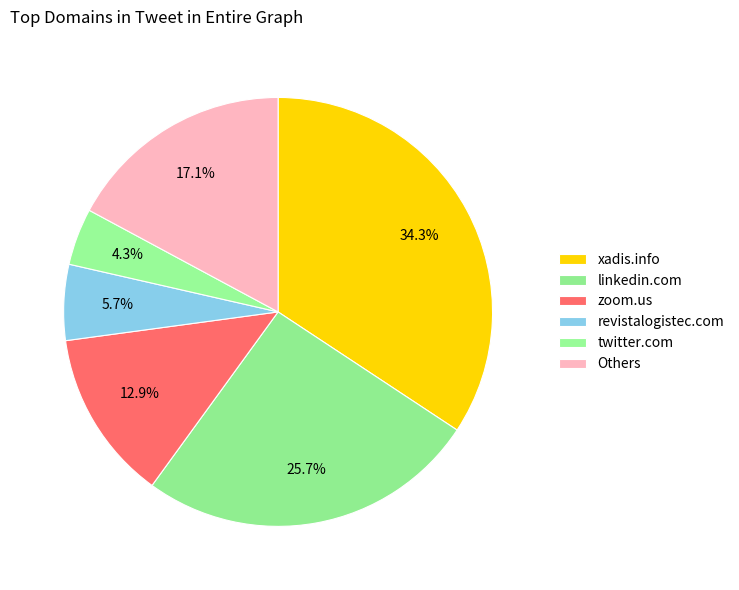

How many segments does this pie chart have?

6